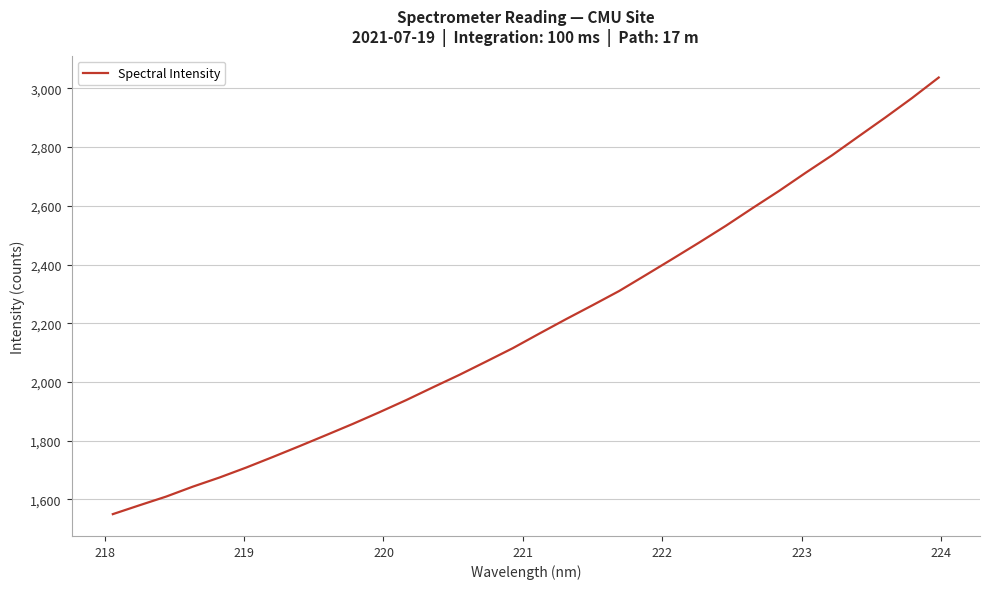

What is the minimum value shown in the chart?

1549.6